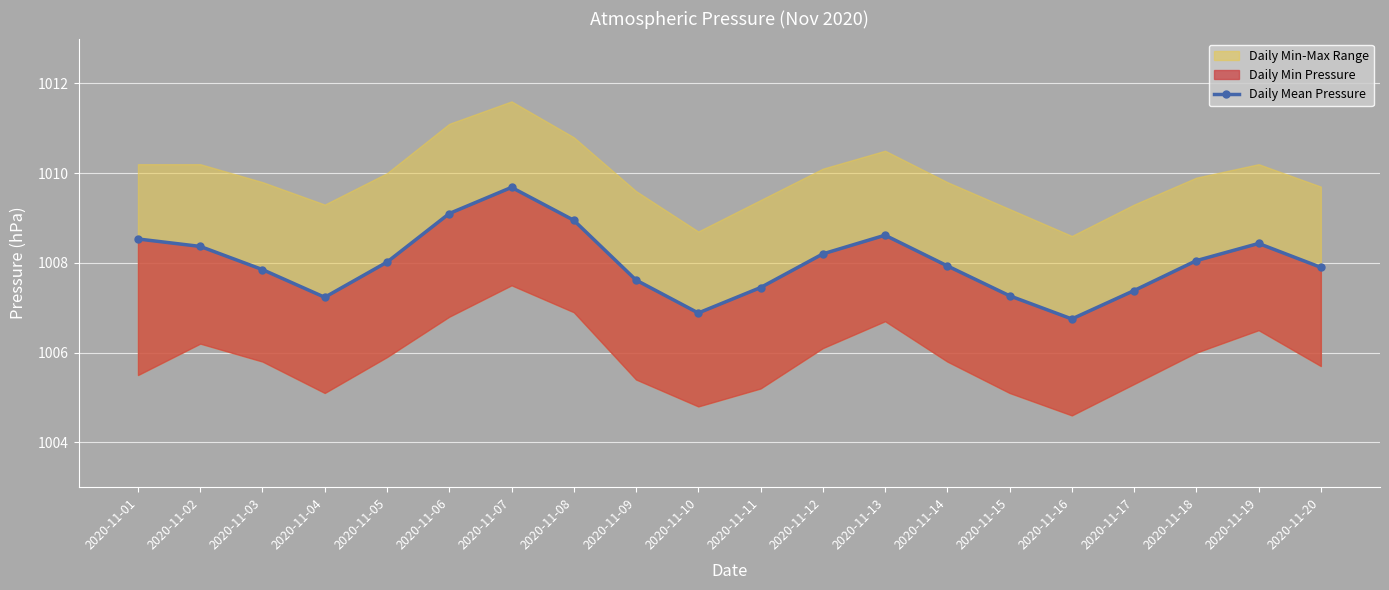

What is the difference between the second highest and minimum values?

2.4